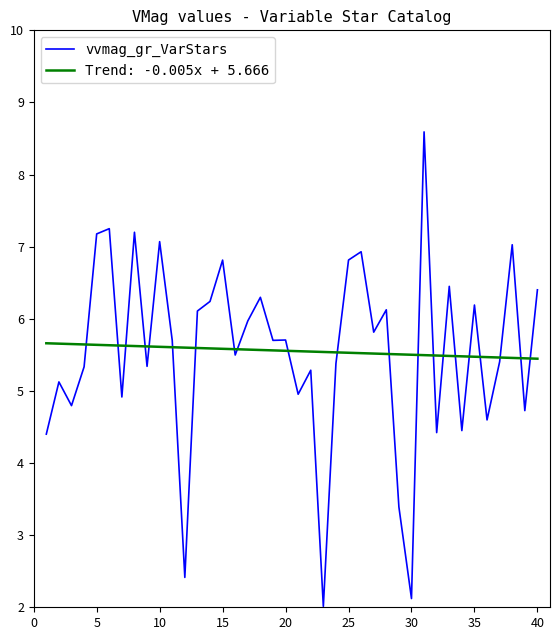

List the series in order of their peak value, highest first.

vvmag_gr_VarStars, Trend: -0.005x + 5.666